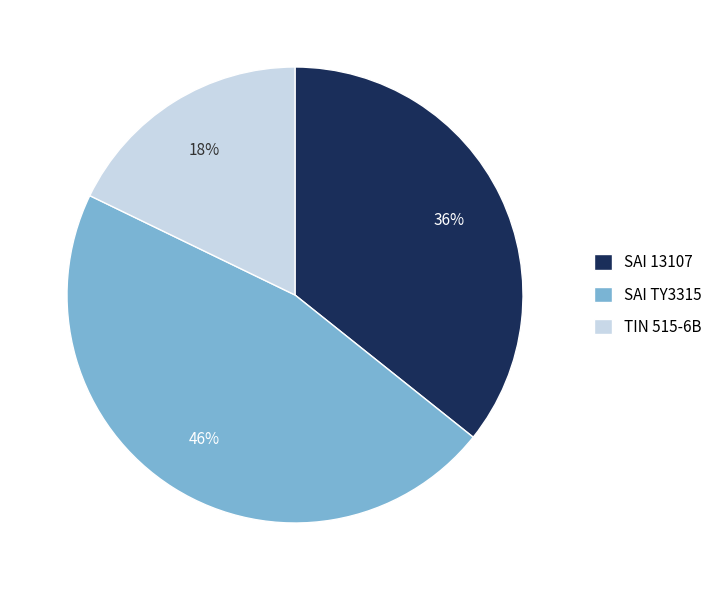

Which category has the biggest portion of the pie?

SAI TY3315